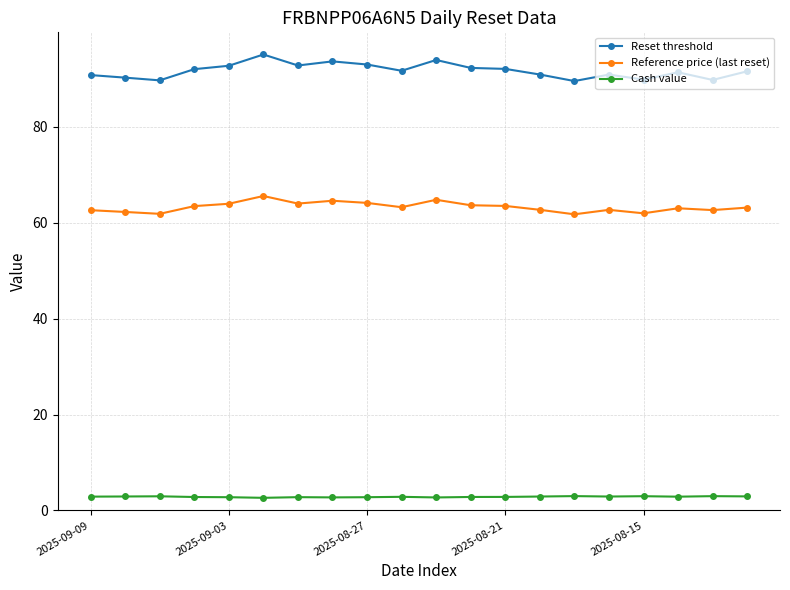

What is the sum of all Reference price (last reset) values?

1265.8